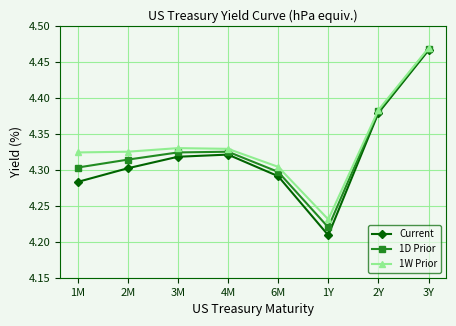

What is the label of the 4th point from the left?

4M